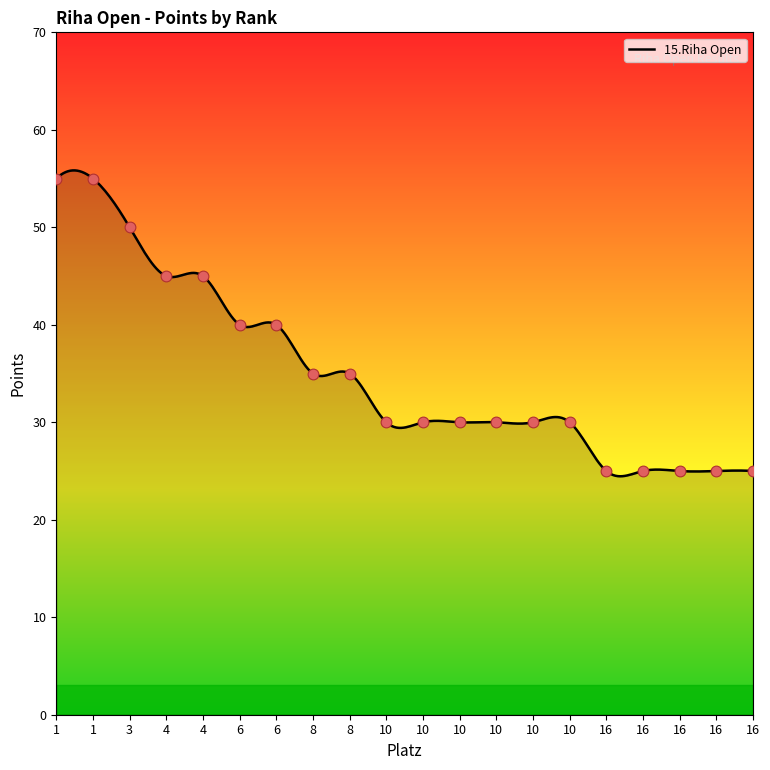

Which has a higher value, 8 or 10?

8